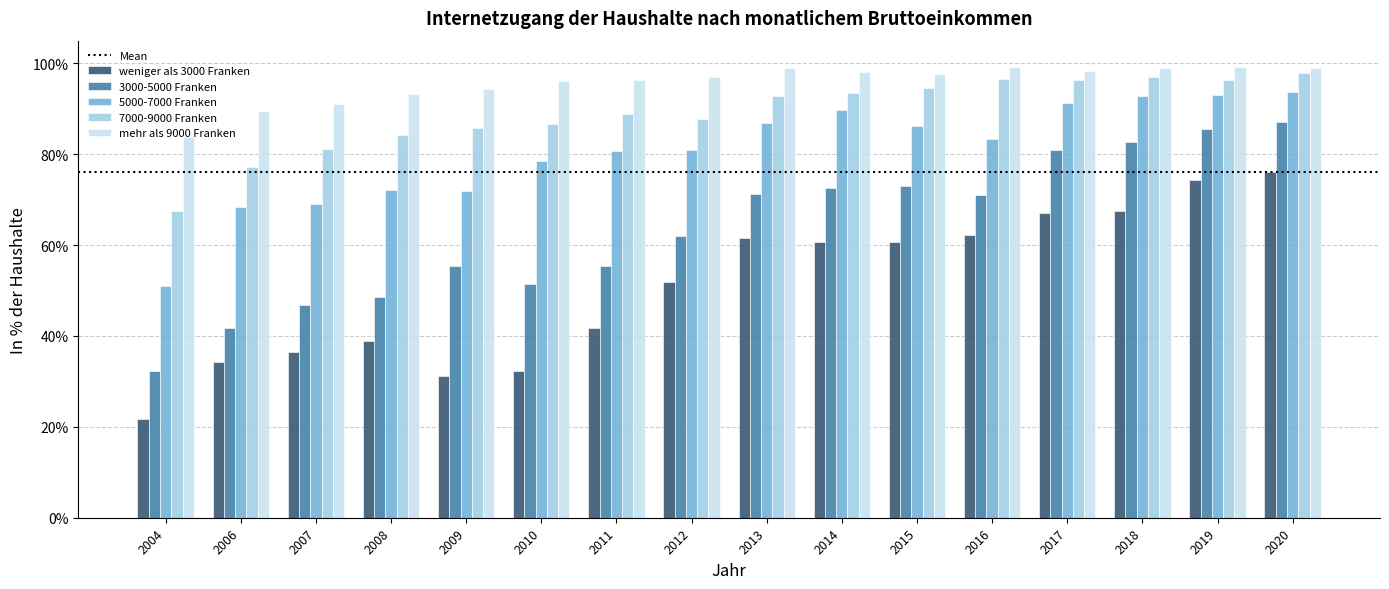

What is the value of the 7000-9000 Franken bar at the 3rd from the left?

0.8